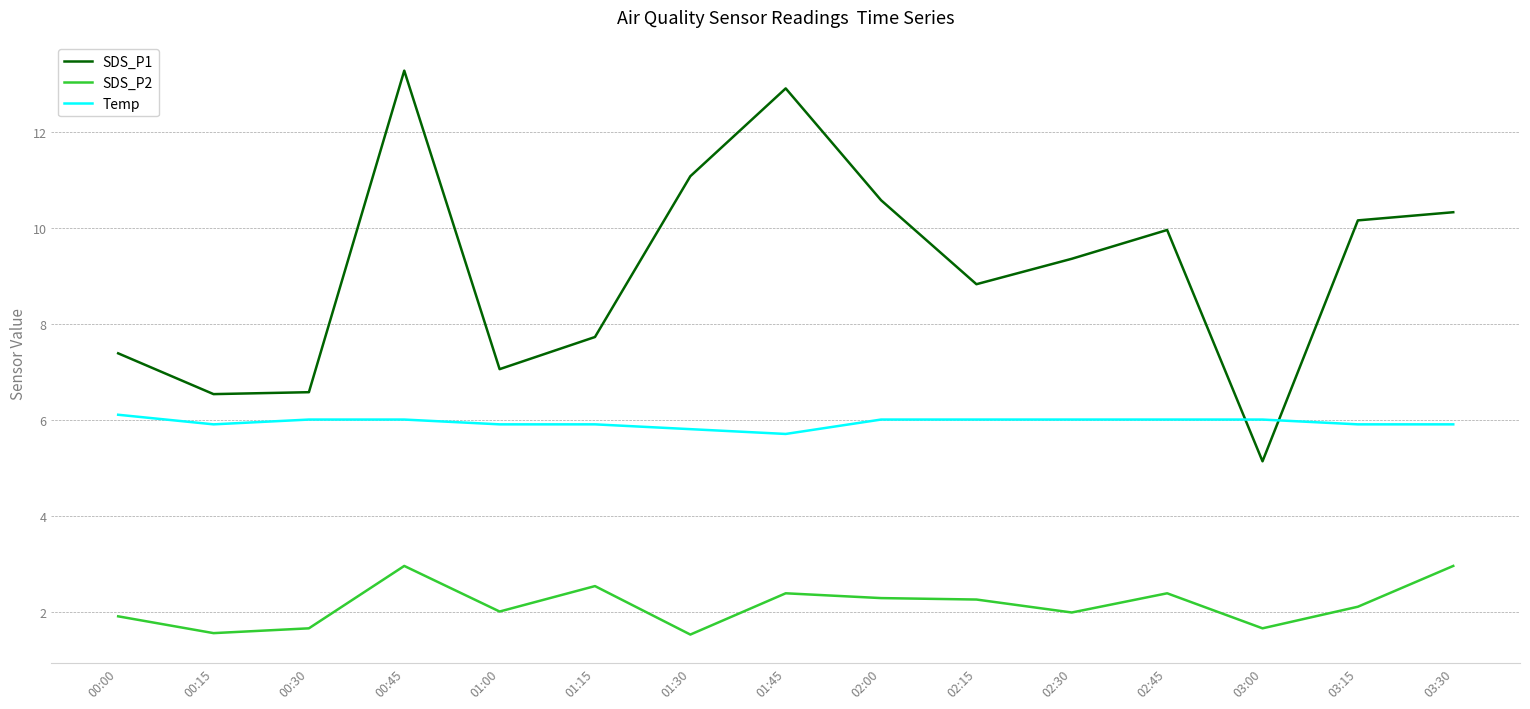

How many intersections are there between SDS_P1 and Temp?

2